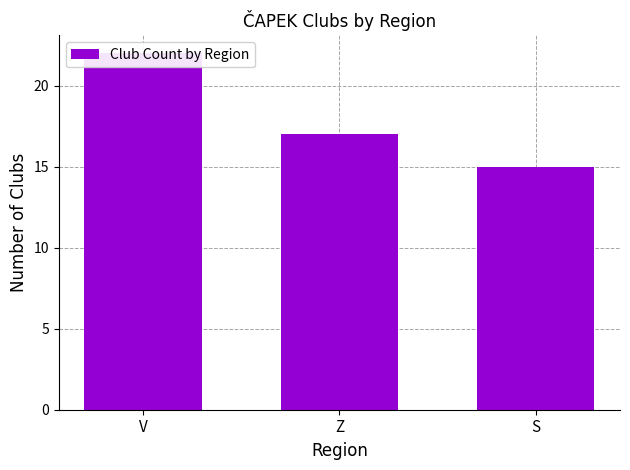

What is the value of the 1st bar from the left?

22